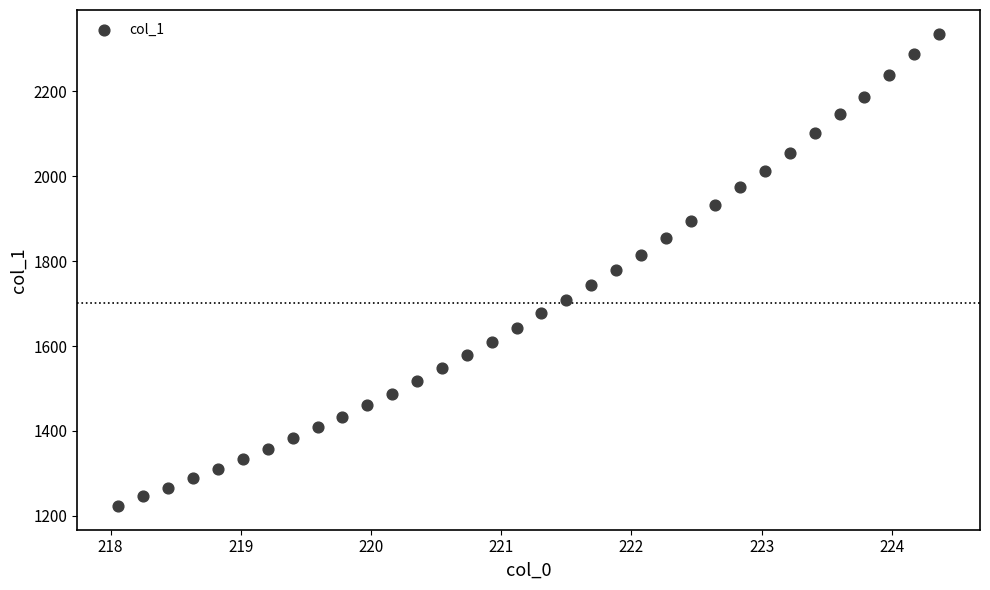

What is the range of Y values (max minus min)?

1112.5